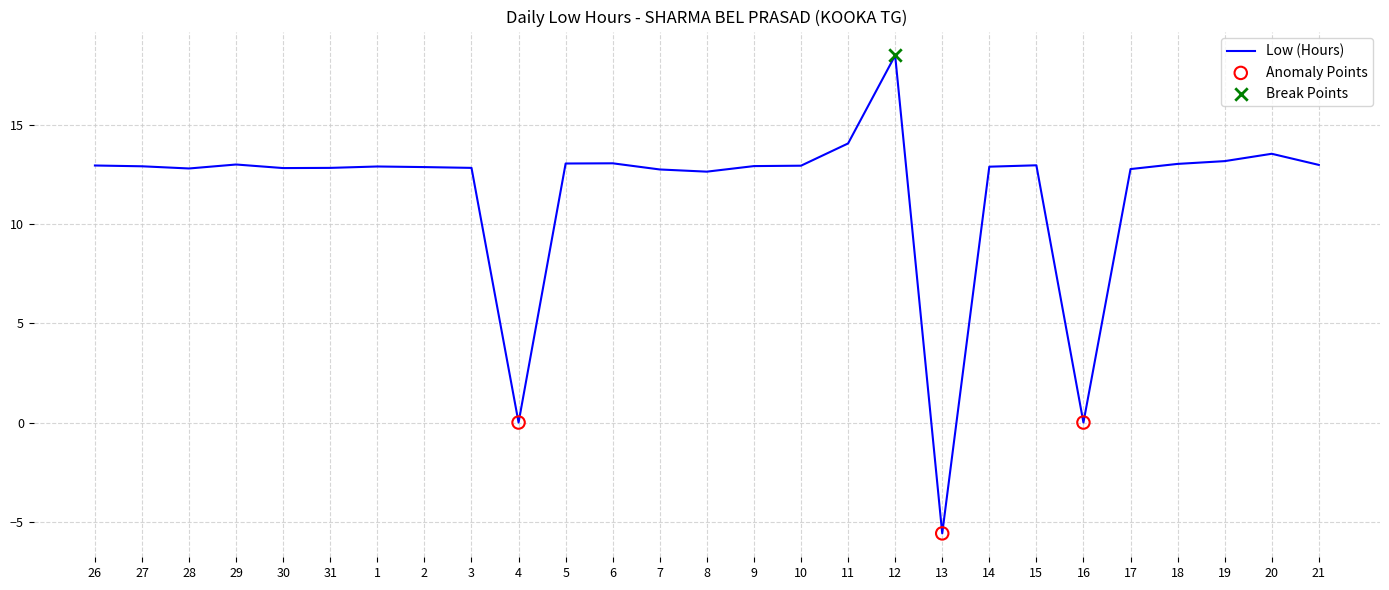

Between 17 and 4, which is larger?

17